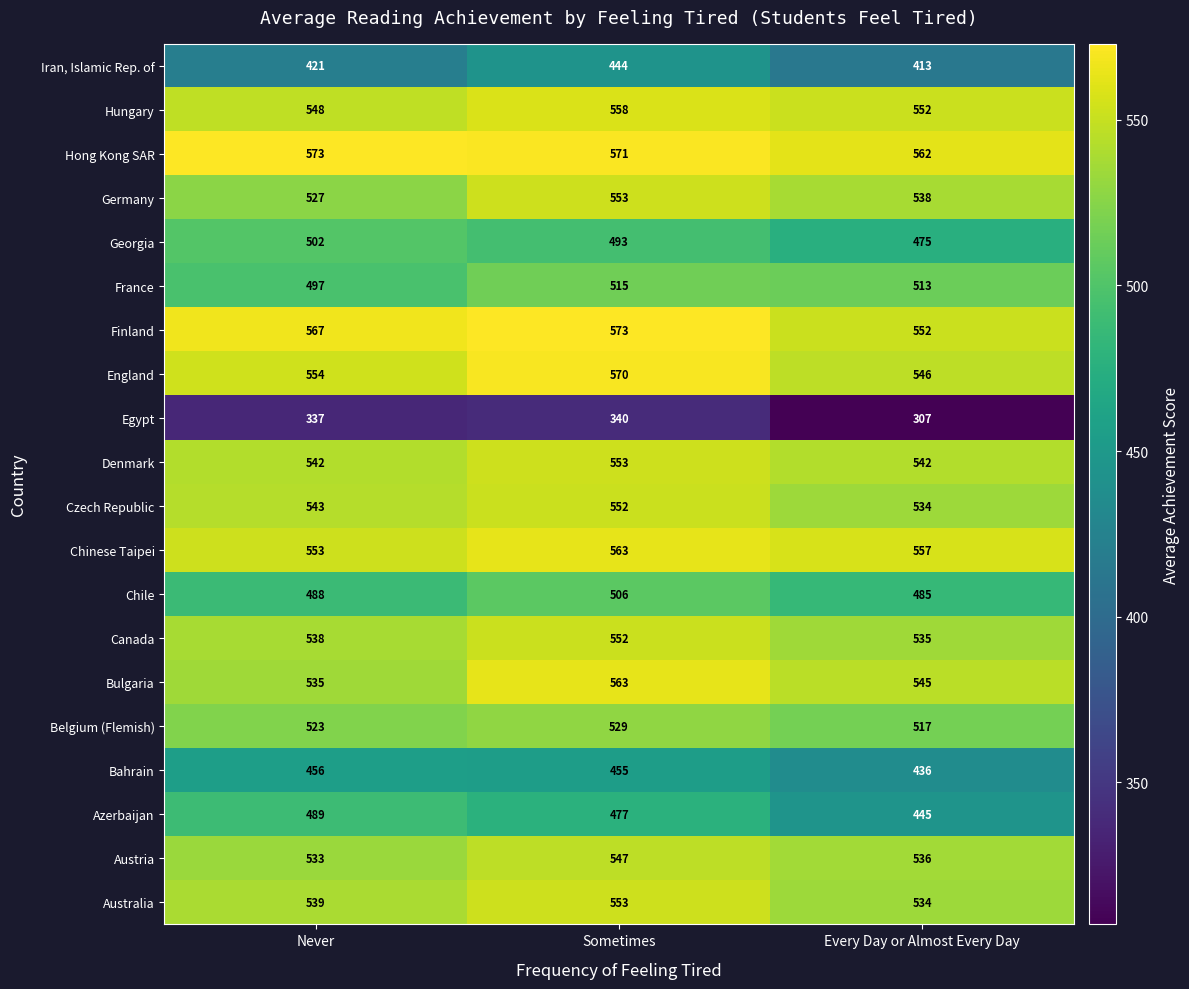

What is the greatest value displayed?

573